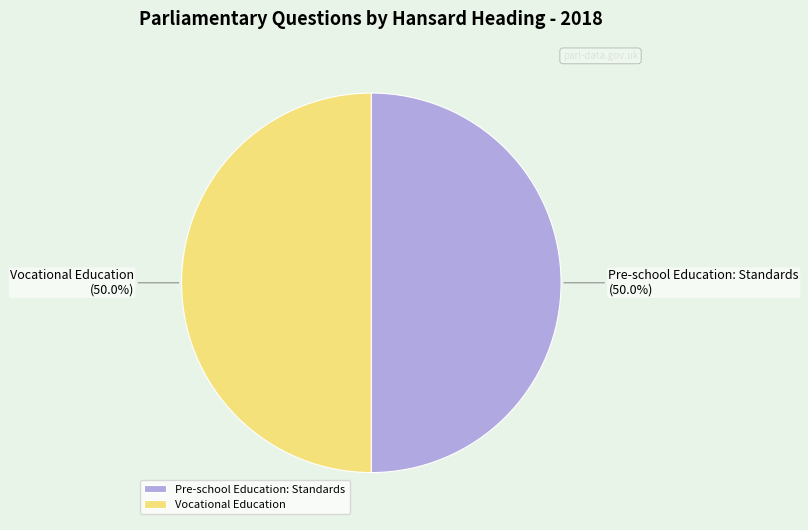

What is the total percentage of Vocational Education and Pre-school Education: Standards?

100.0%